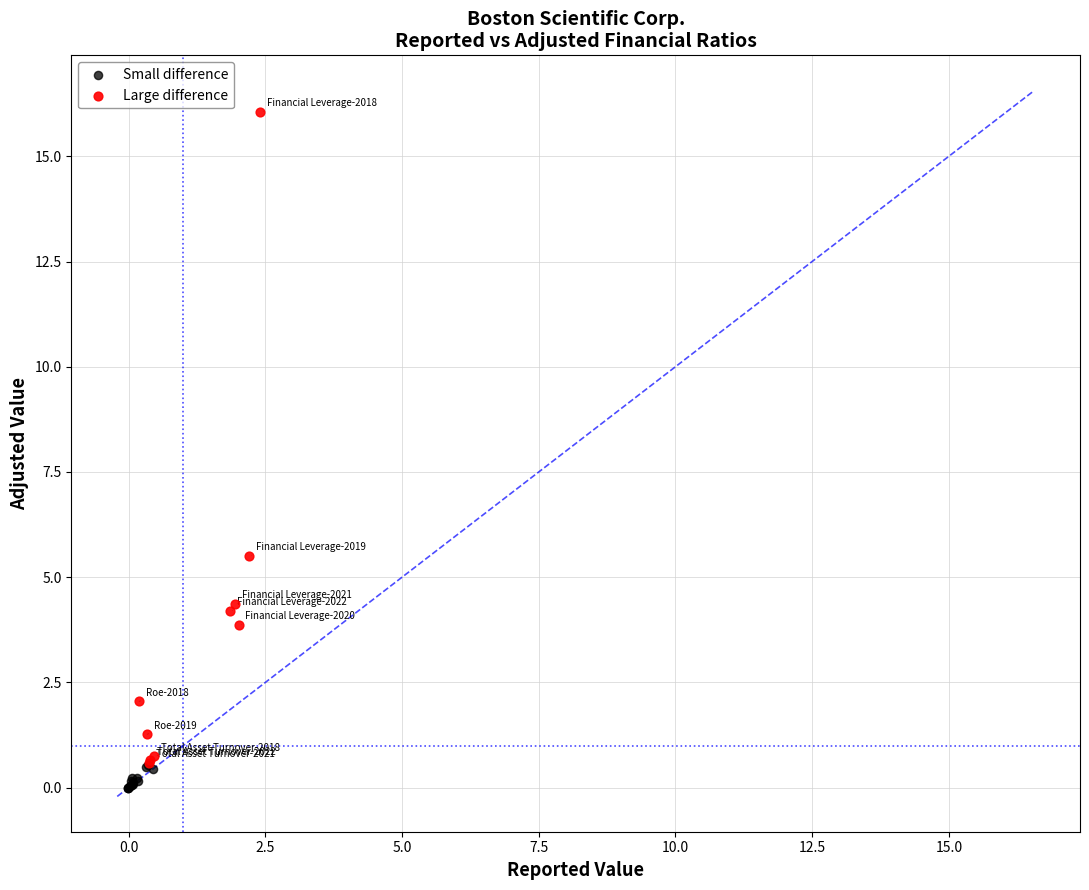

Which series has the widest spread of Y values?

Large difference